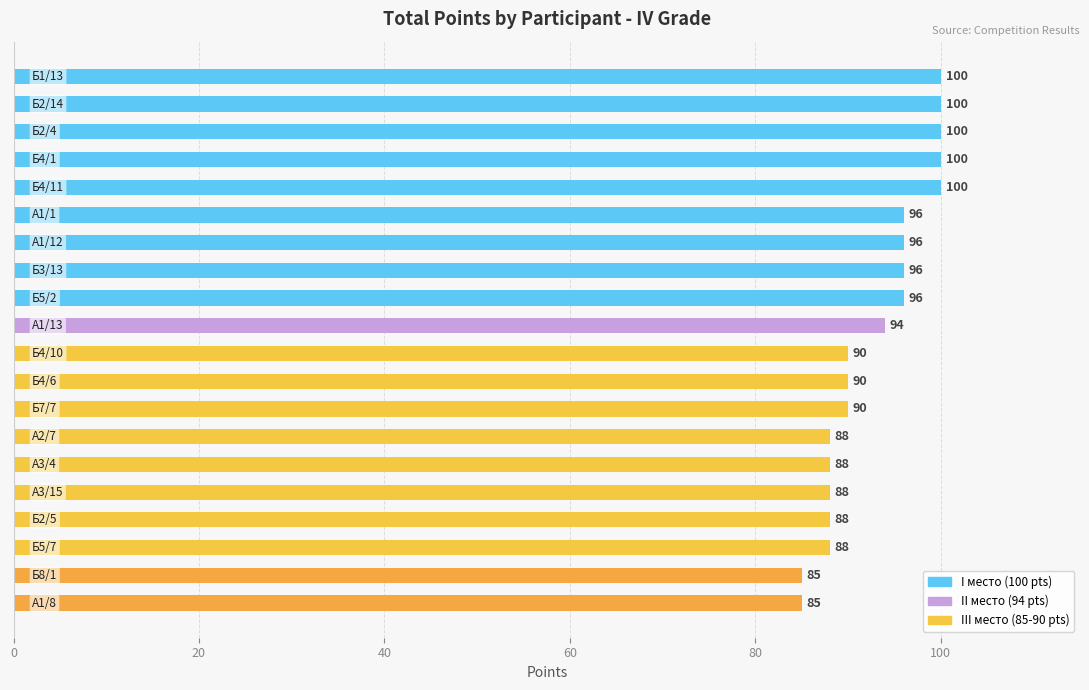

How many values are between 88 and 100?

18